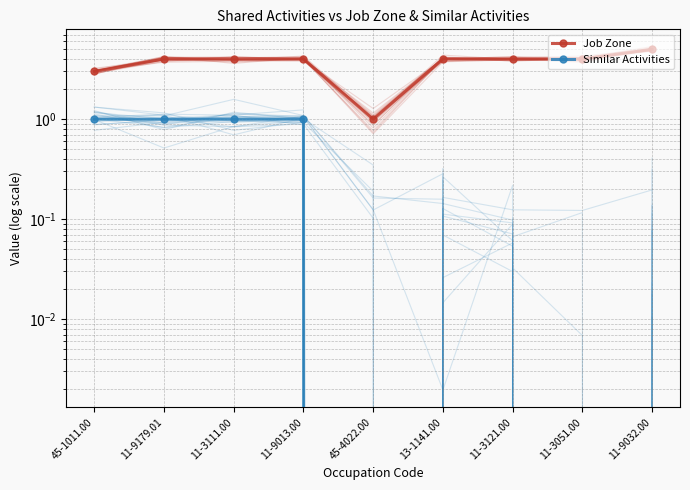

True or false: Similar Activities and Job Zone cross at least once.

False